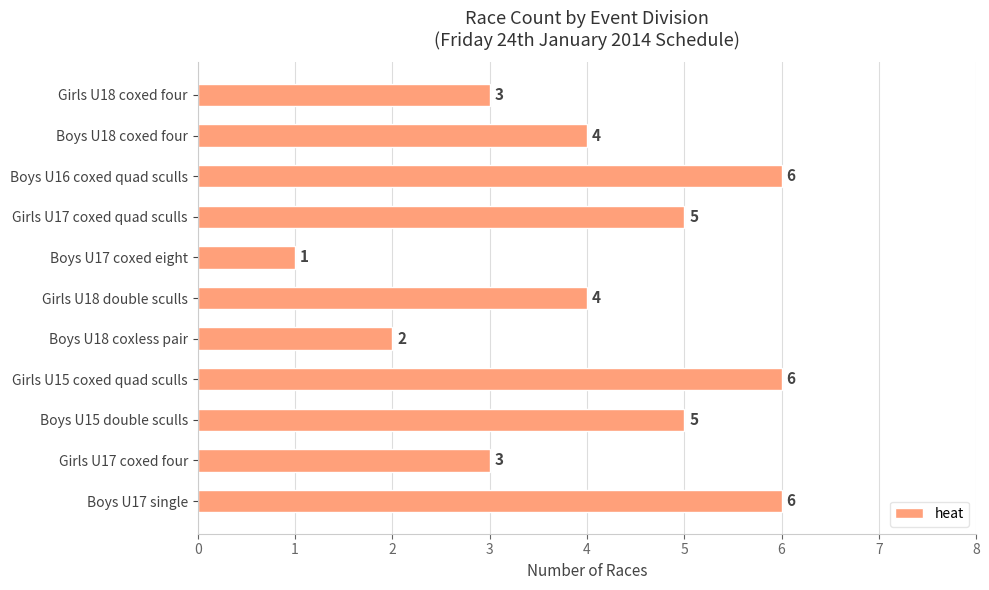

How many categories are shown in the chart?

11